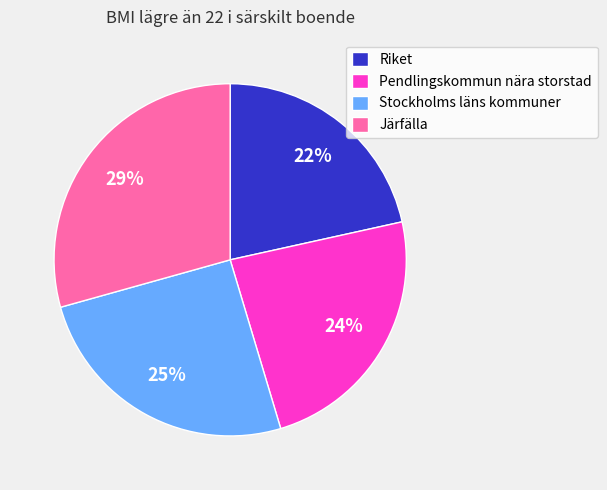

To the nearest percent, what is the average slice percentage?

25%